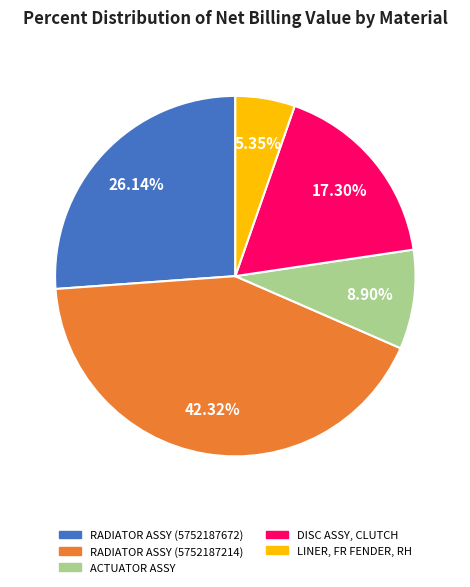

The RADIATOR ASSY (5752187214) slice represents 37% of the pie. True or false?

False